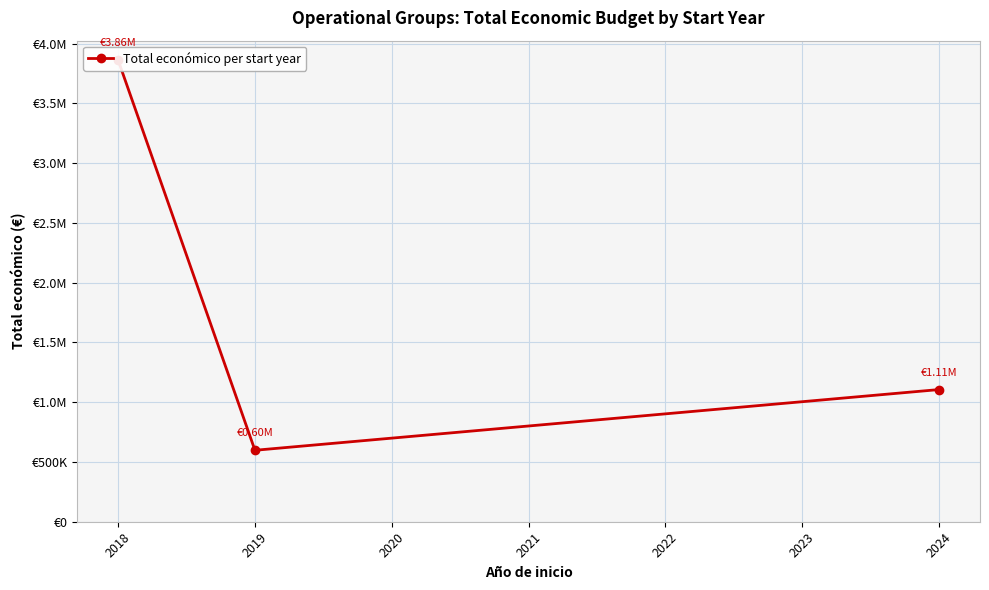

At which label is the value closest to 2230067?

2019